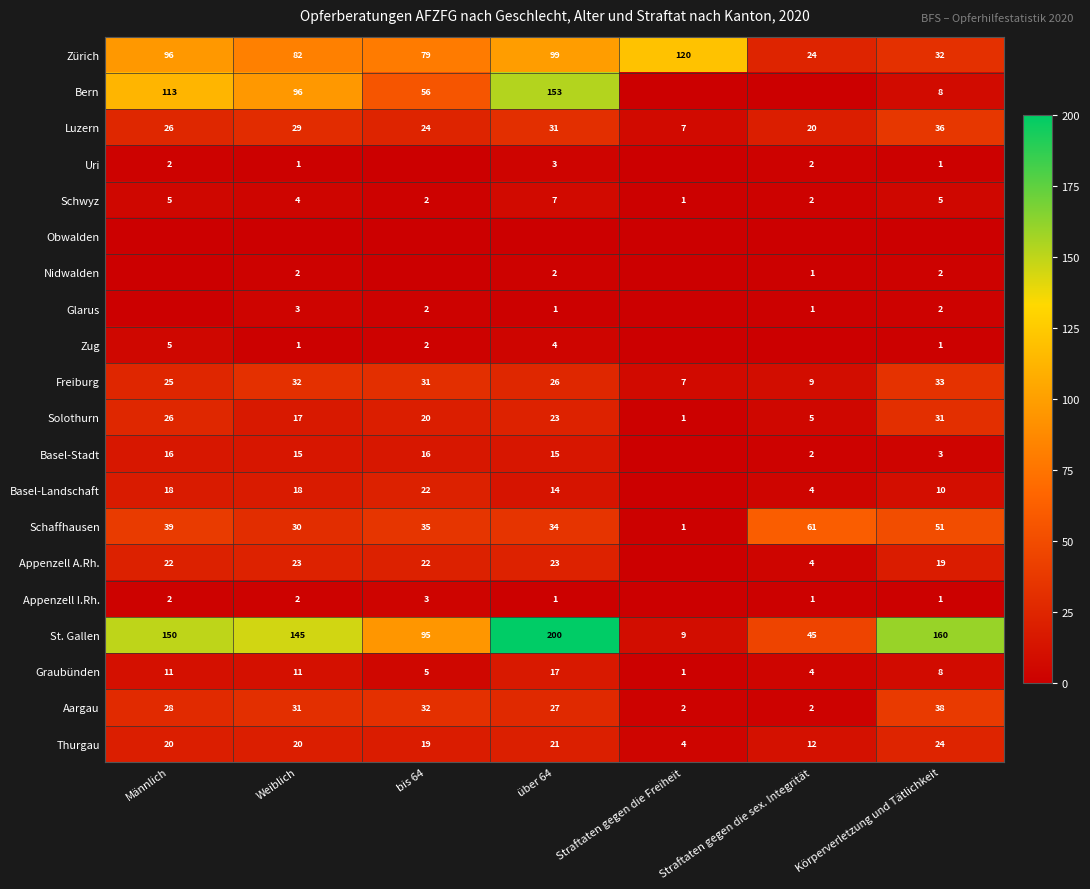

What is the highest value of the Schaffhausen series?

61